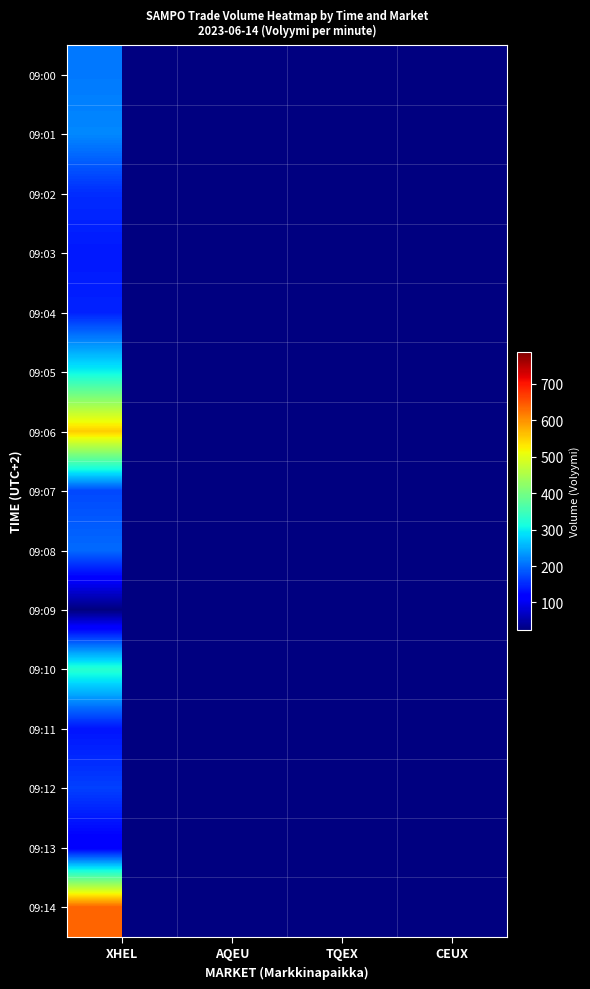

At which category does the chart reach its peak across all series?

TQEX